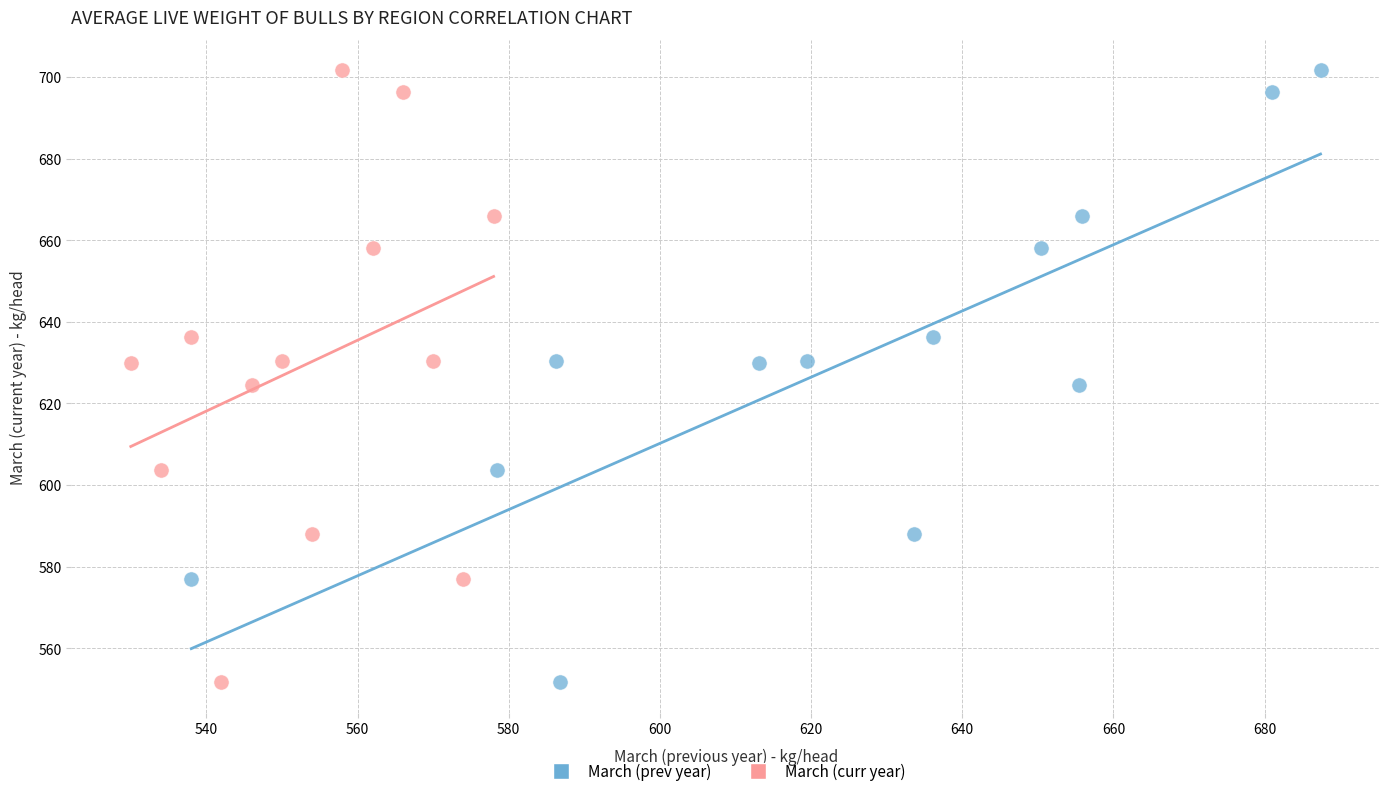

What are all the series names shown in the legend?

March (prev year), March (curr year)